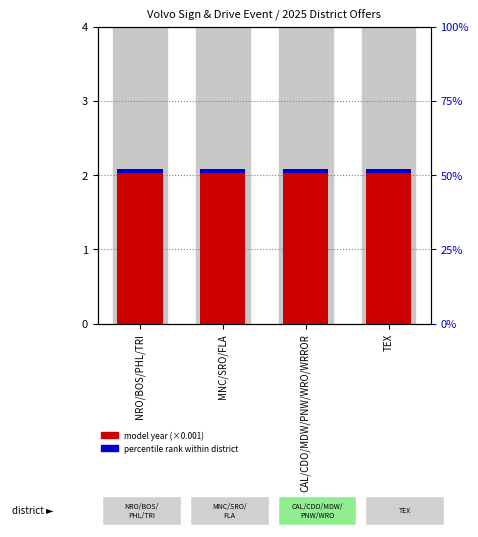

The model year (×0.001) series shows 2.0 at MNC/SRO/FLA. True or false?

True